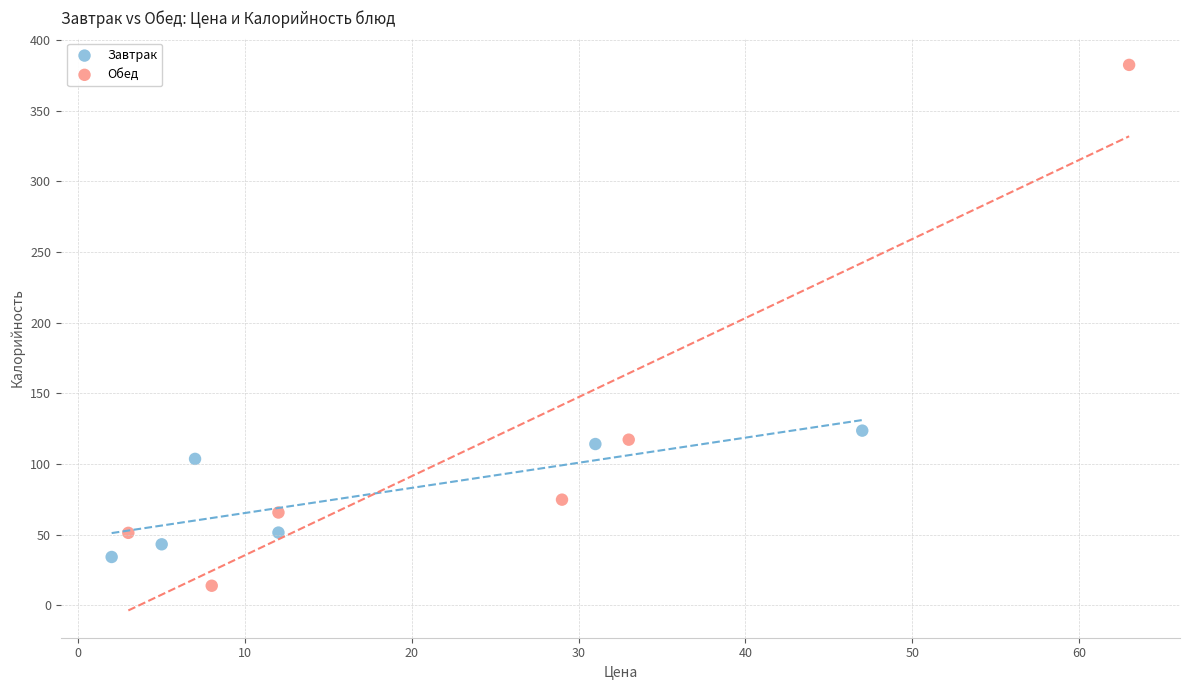

What are all the series names shown in the legend?

Завтрак, Обед